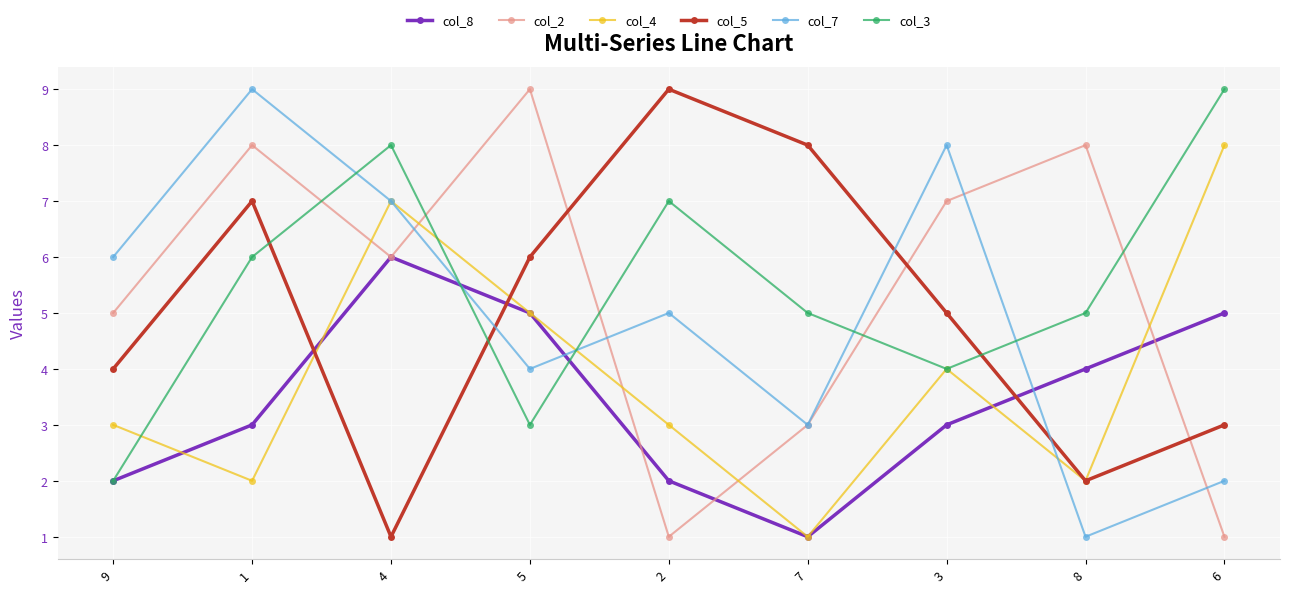

At which category does col_3 reach its first local valley?

5